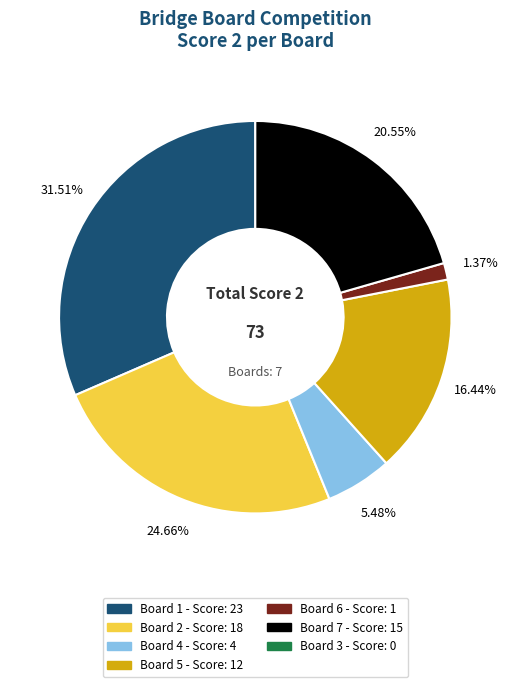

Does any single category account for the majority?

No